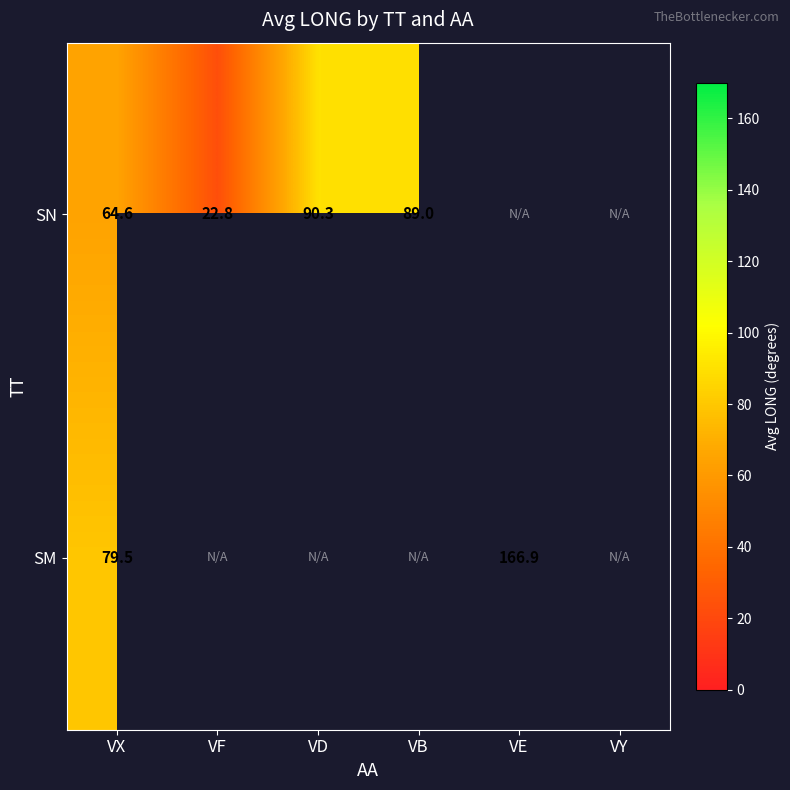

At which label is SN closest to 56?

VX